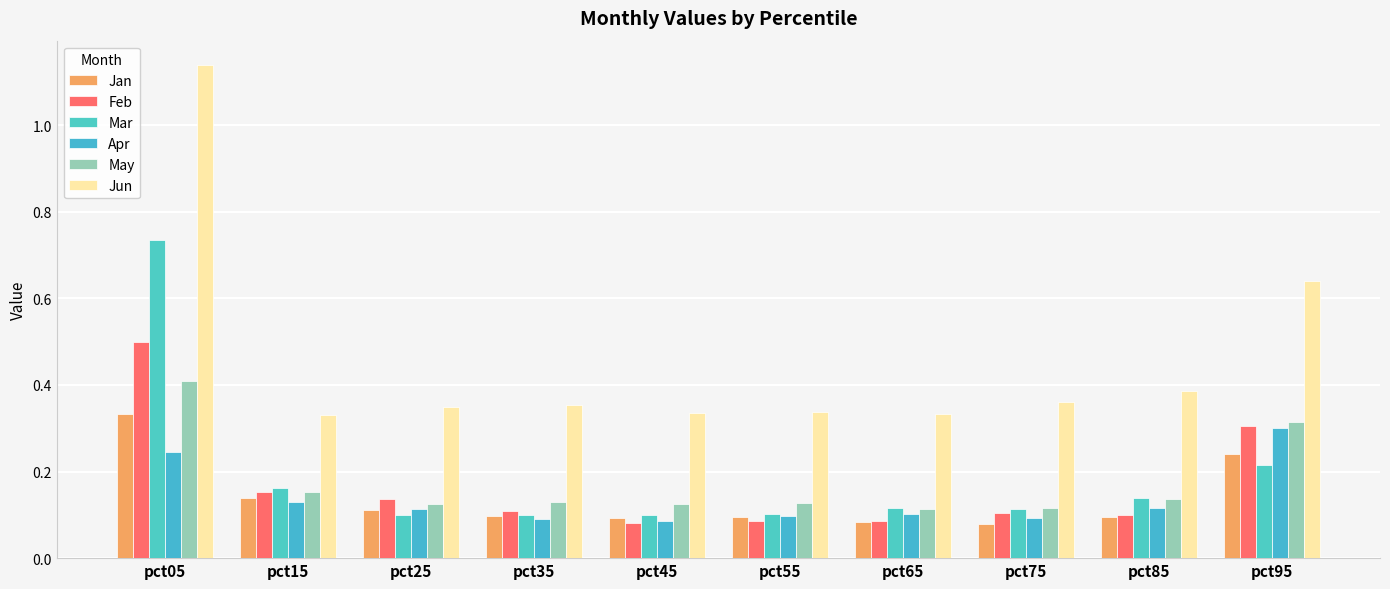

Rank the categories by Mar value from lowest to highest.

pct25, pct45, pct35, pct55, pct75, pct65, pct85, pct15, pct95, pct05